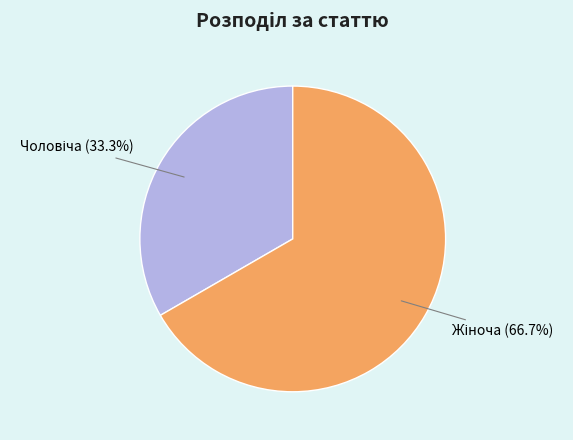

Does any single category account for the majority?

Yes